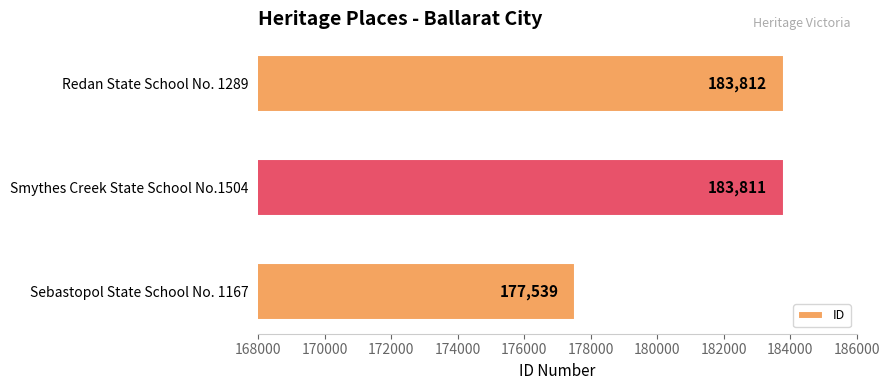

What is the smallest value displayed?

177539